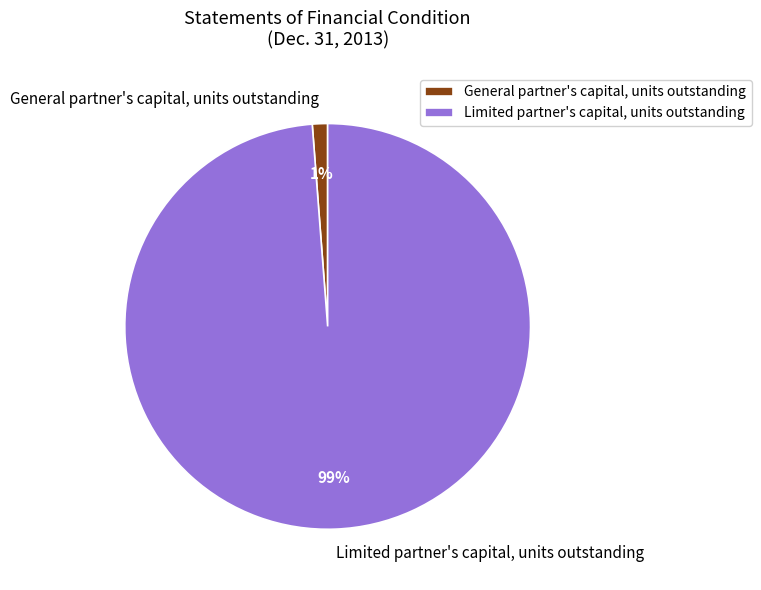

What percentage is the Limited partner's capital, units outstanding slice, to the nearest percent?

99%